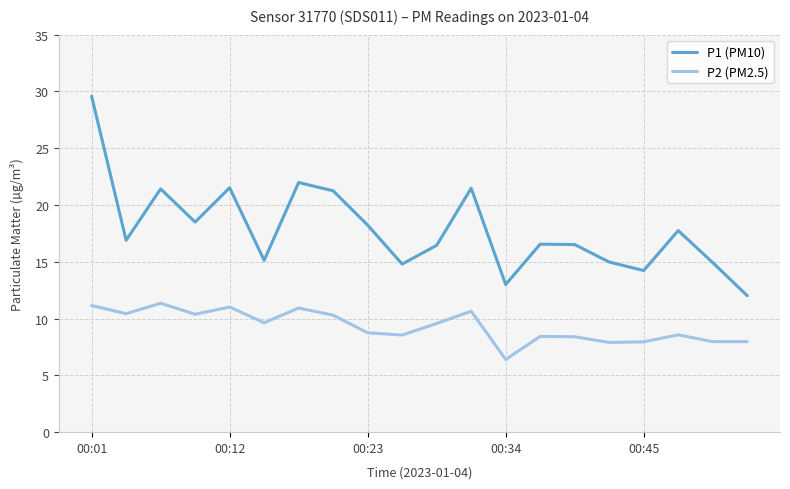

What are all the series names shown in the legend?

P1 (PM10), P2 (PM2.5)